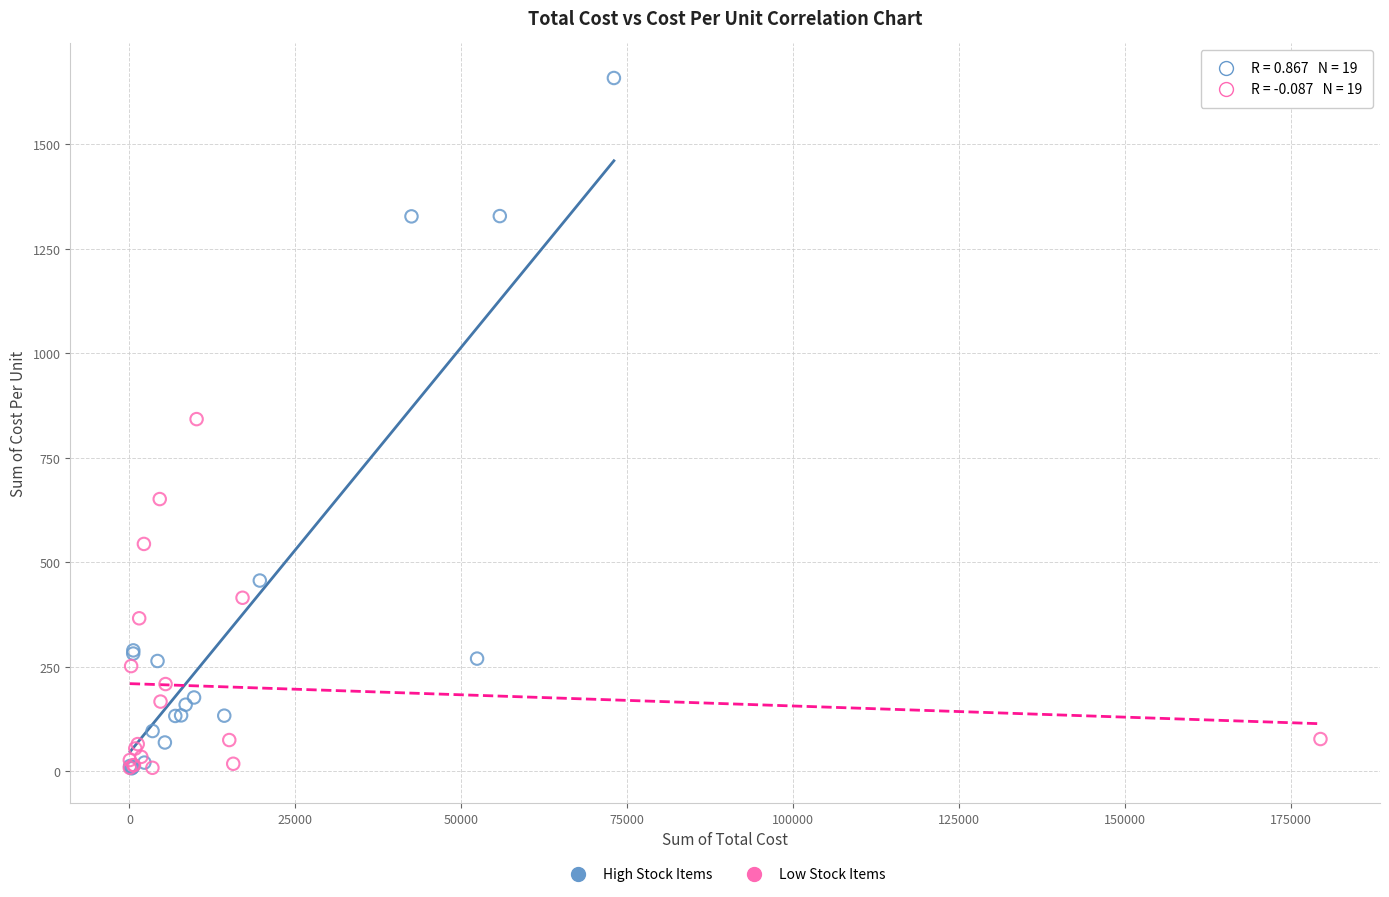

Which series contains the highest Y value?

High Stock Items